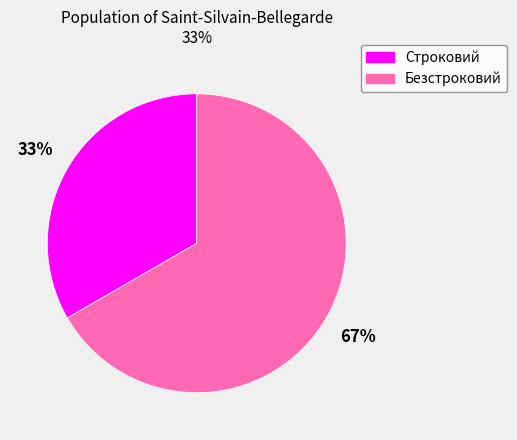

Is there a majority slice in this chart?

Yes